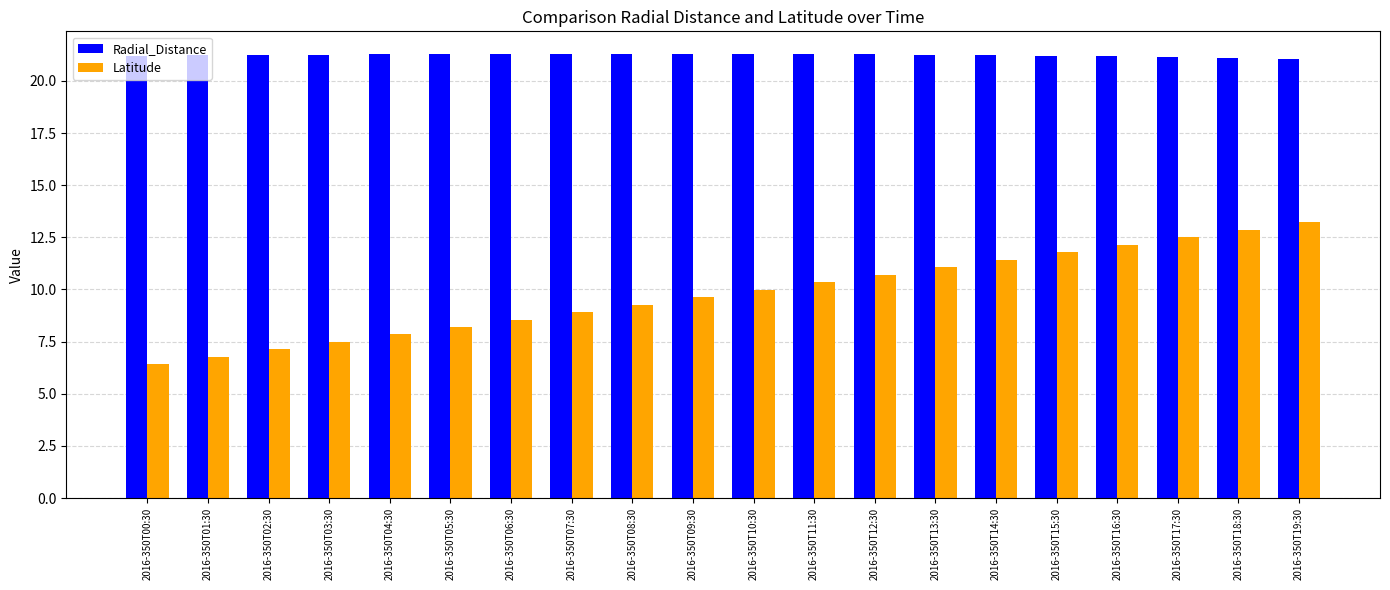

What is the total value across all series at 2016-350T08:30?

30.6